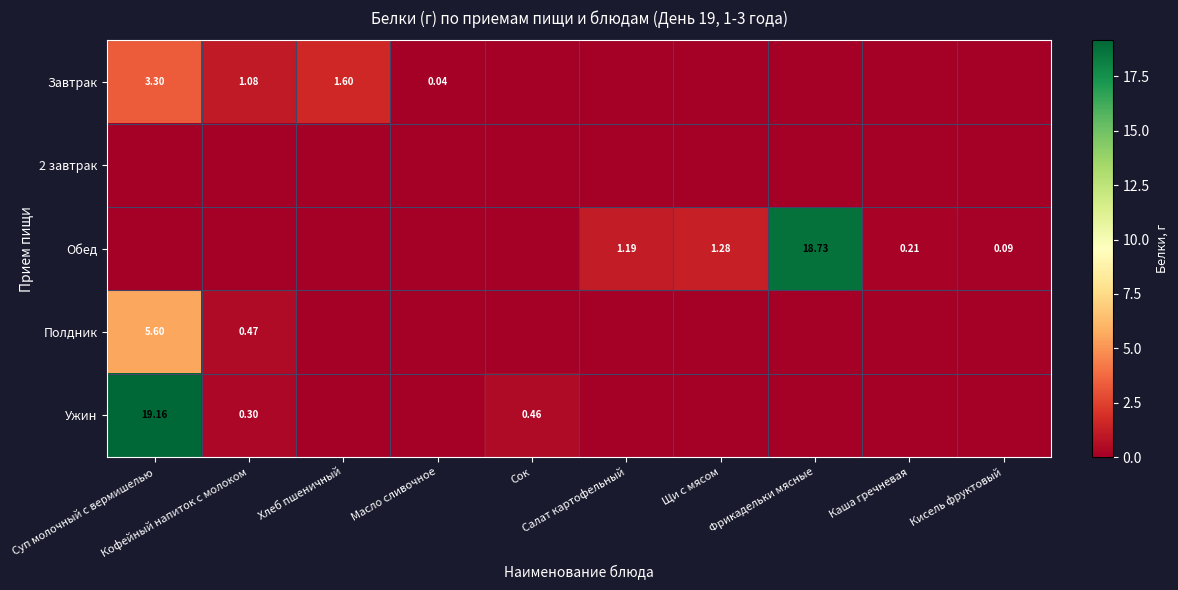

Which series has the widest spread of values?

Ужин